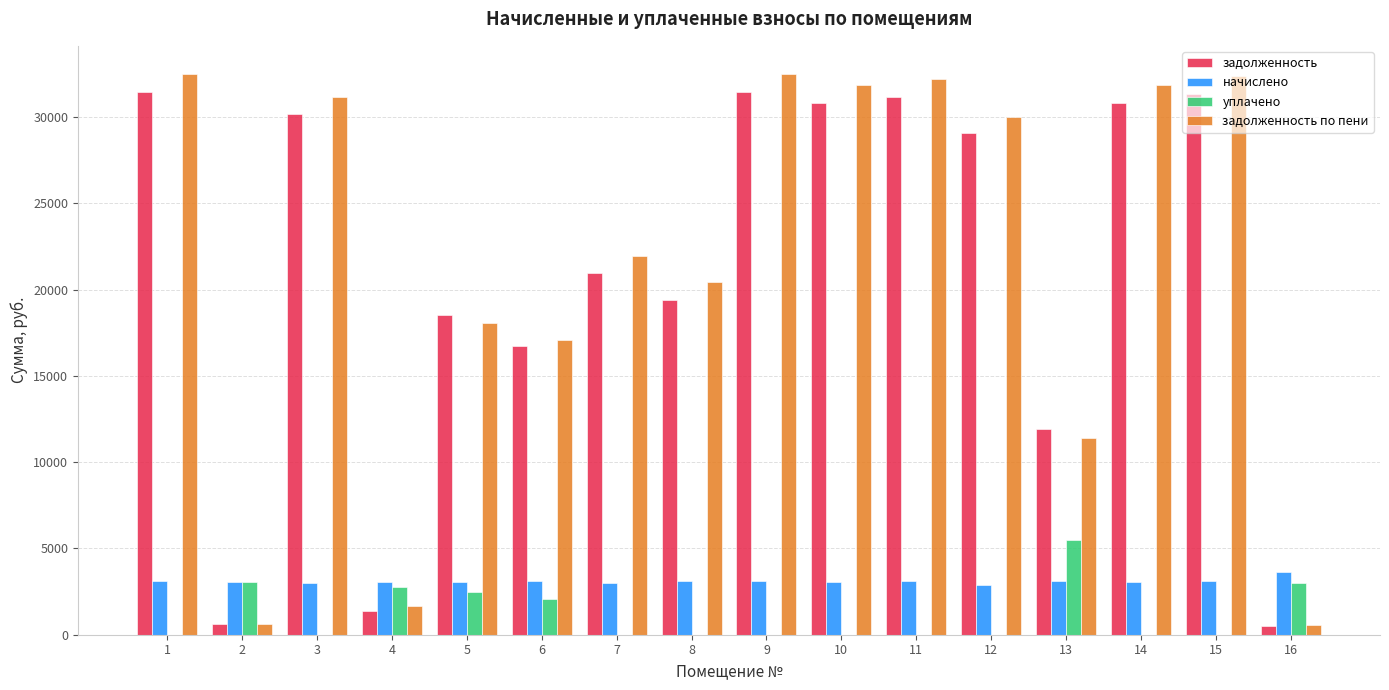

What is the sum of the задолженность по пени values at 9 and 13?

43913.6